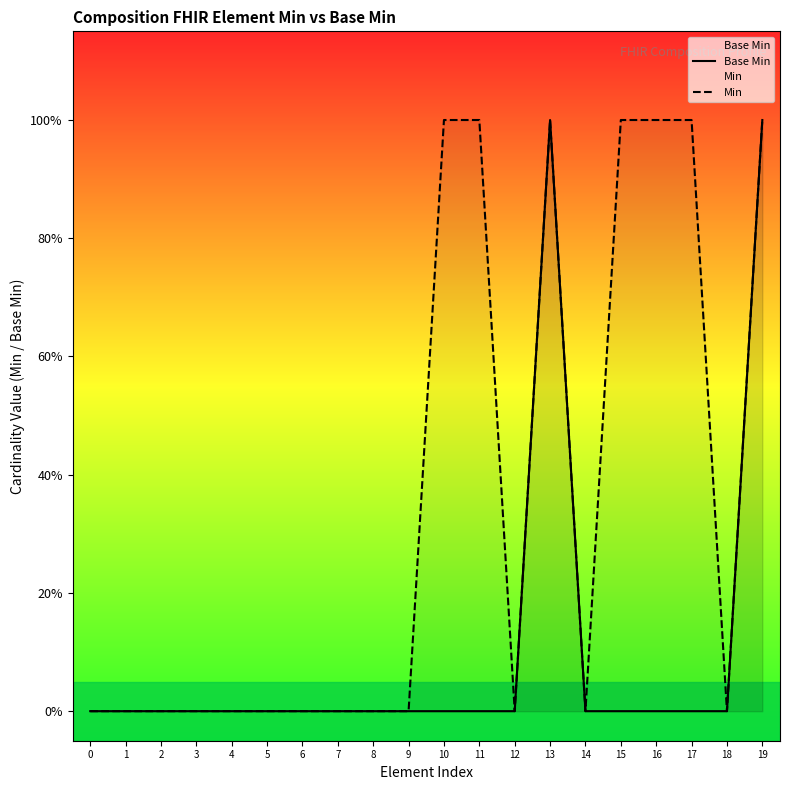

Reading left to right, extract all data points from this chart.

Base Min: 0	0	0	0	0	0	0	0	0	0	0	0	0	1	0	0	0	0	0	1
Min: 0	0	0	0	0	0	0	0	0	0	1	1	0	1	0	1	1	1	0	1